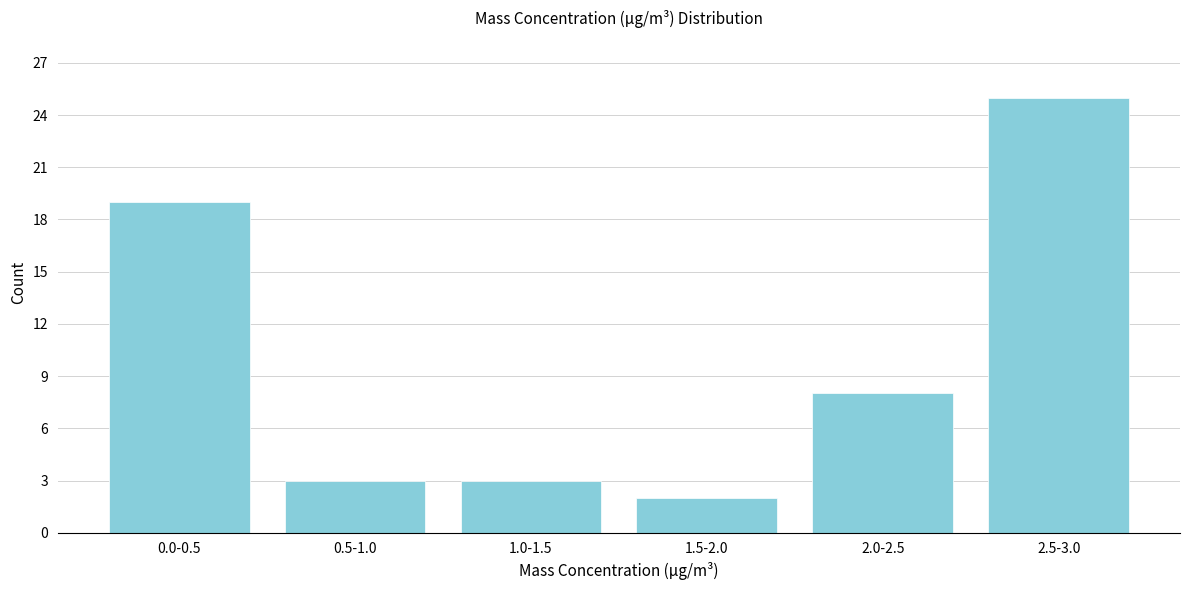

Reading left to right, what are all the values shown in this chart?

0.0-0.5=19	0.5-1.0=3	1.0-1.5=3	1.5-2.0=2	2.0-2.5=8	2.5-3.0=25